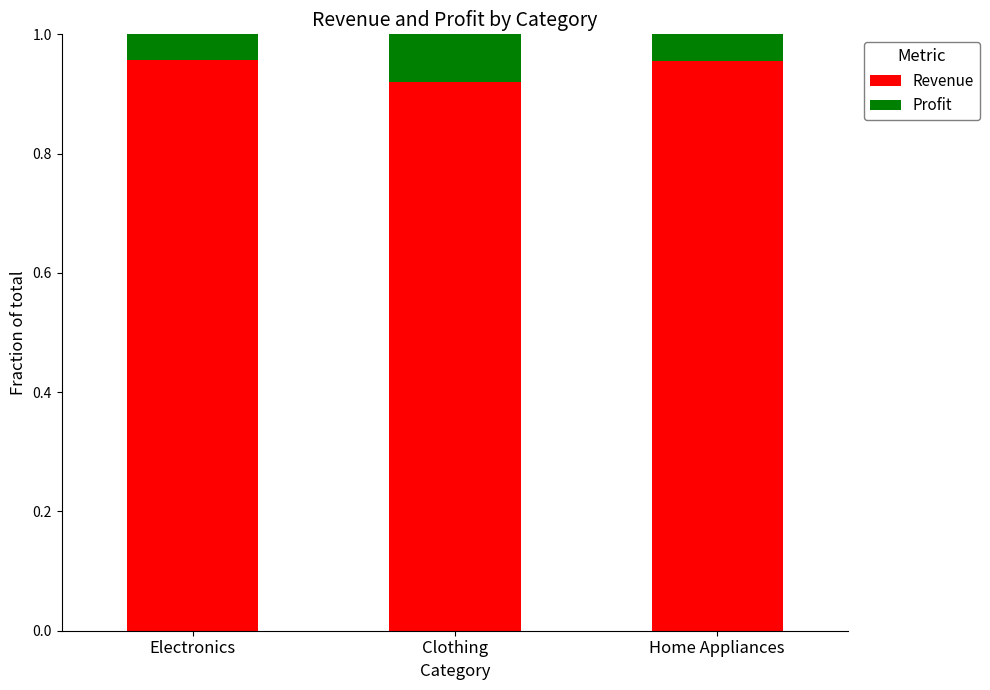

Count the Revenue values in the range 0 to 1.

3